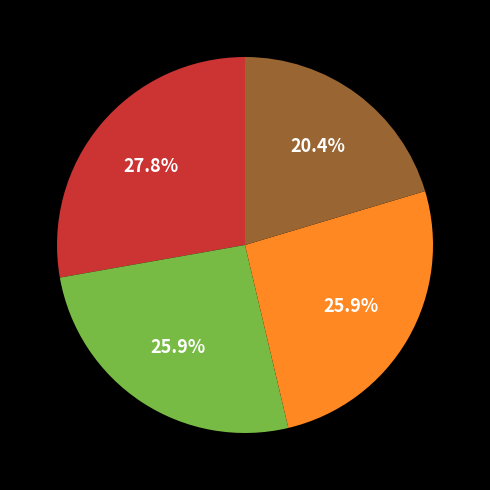

Is there any slice that represents more than half of the pie?

No